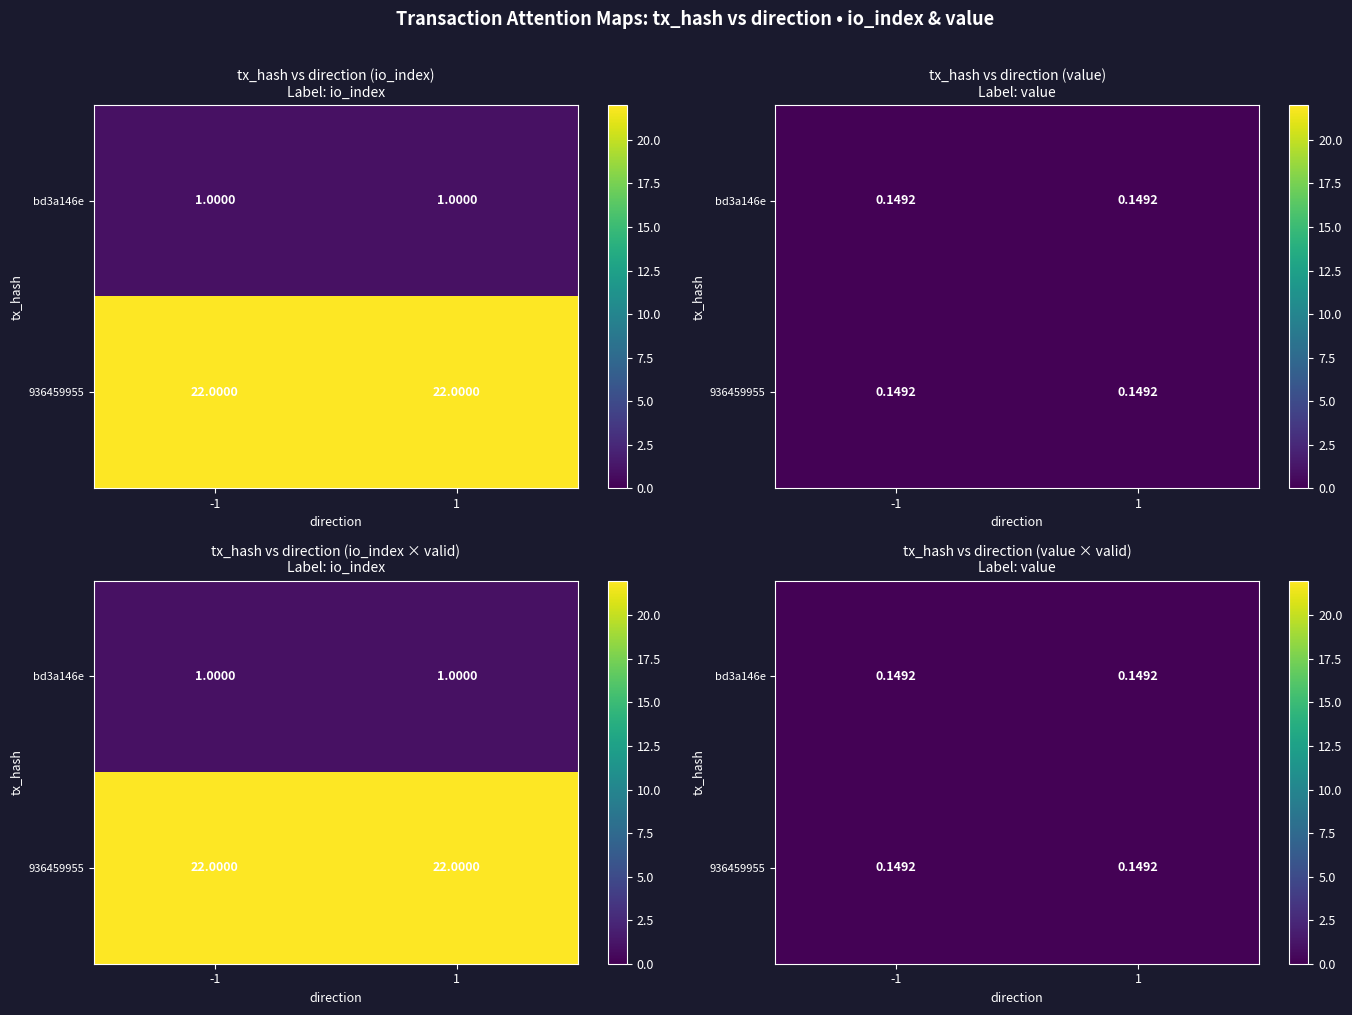

Is it true that 936459955 equals 1.7 at valid_mainchain?

False